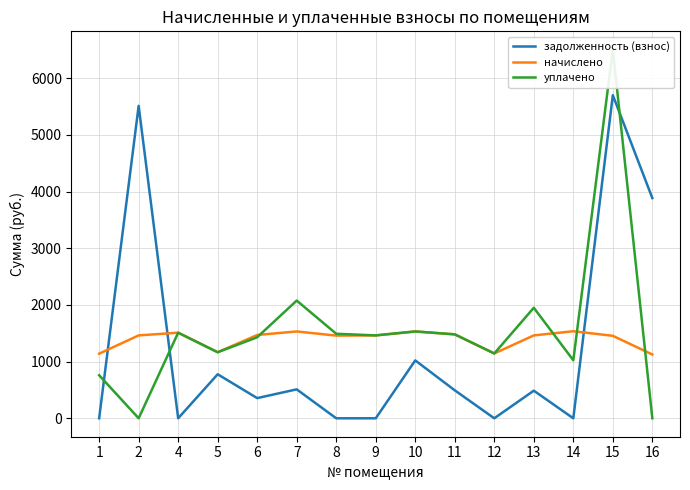

In начислено, how many points are higher than both neighbors (excluding endpoints)?

4